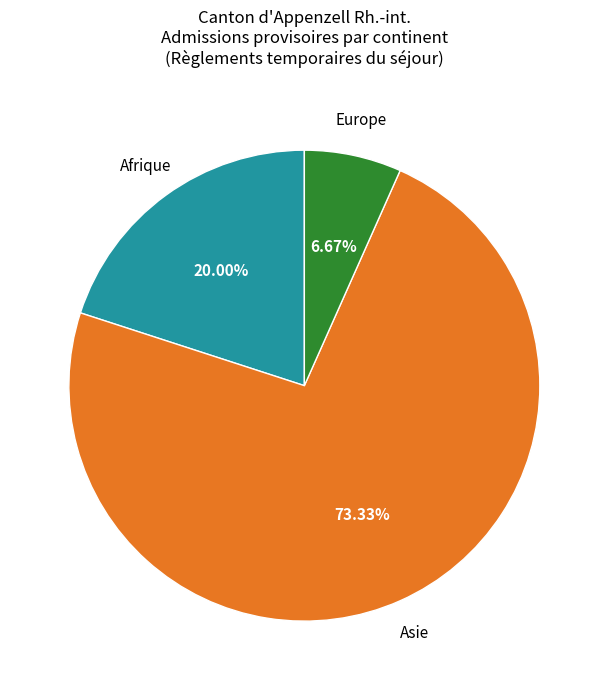

Does any single category account for the majority?

Yes